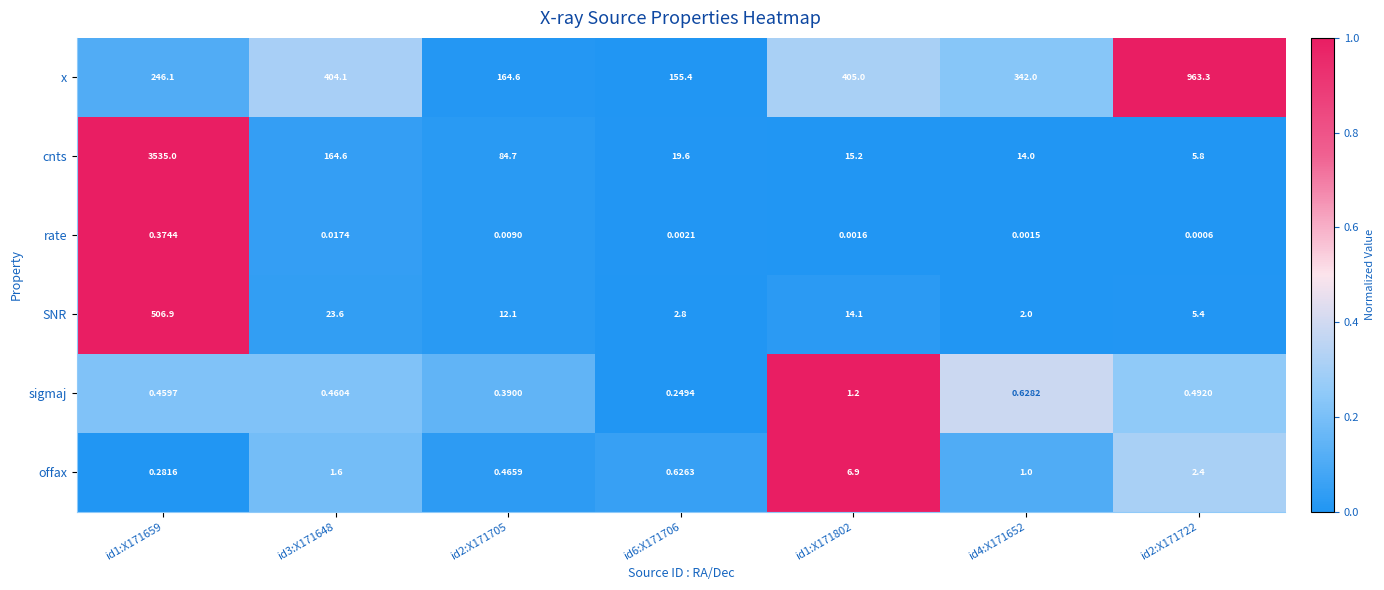

Which series has the largest range (max minus min)?

cnts